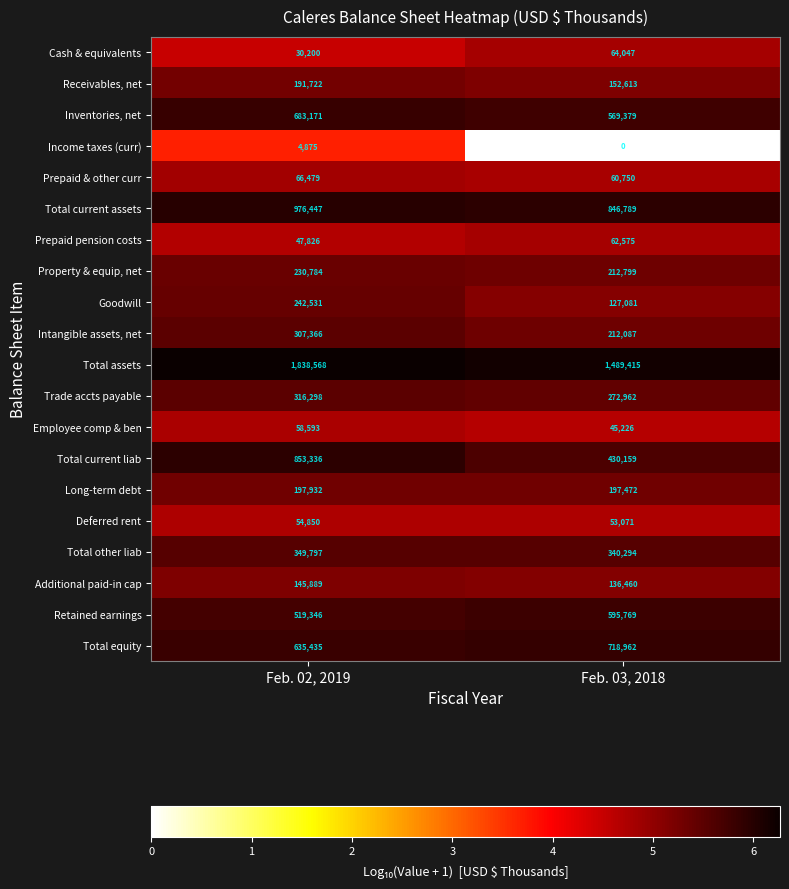

At which category is the sum across all series the highest?

Feb. 02, 2019